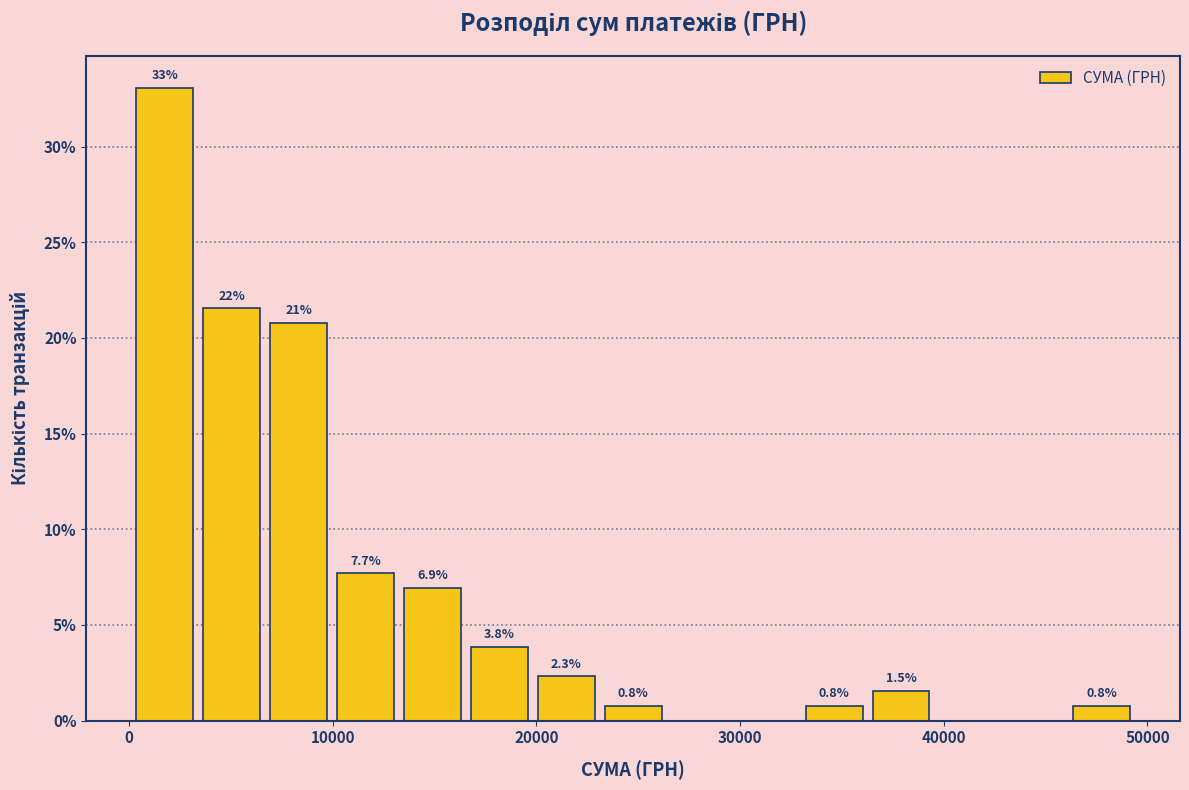

Read against the x-axis, roughly where is the centre of the tallest bar?

2000